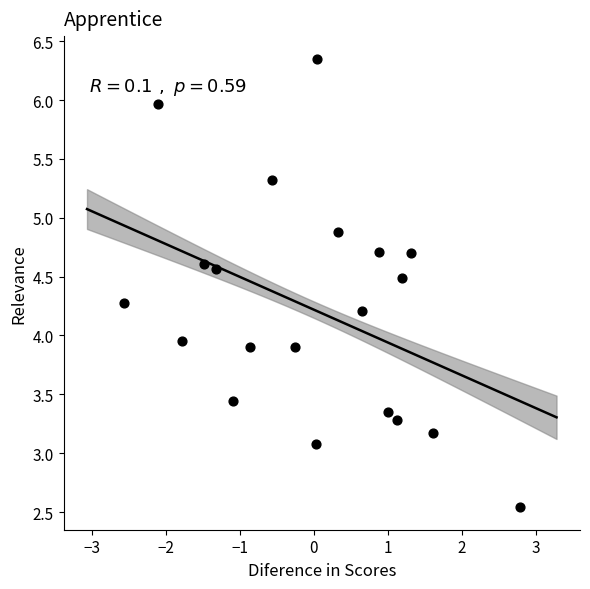

What is the range of X values (max minus min)?

5.3